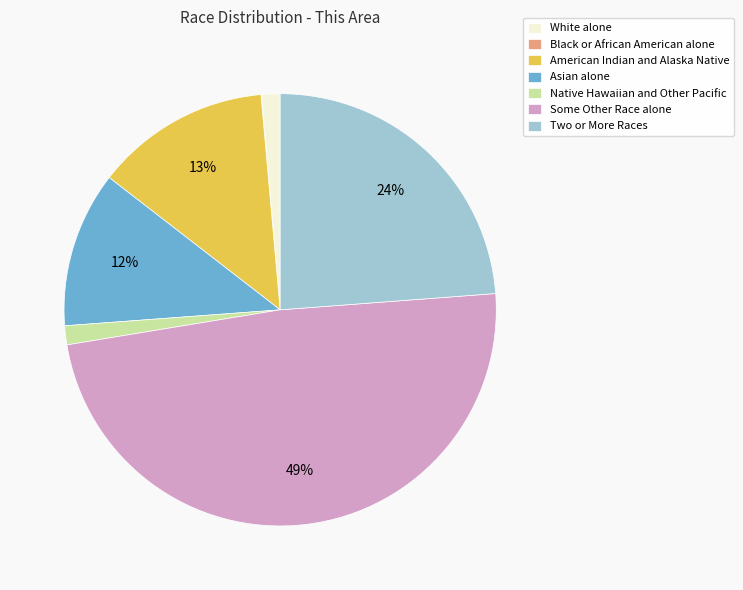

What is the ratio of the value at White alone to the value at Native Hawaiian and Other Pacific?

1.0